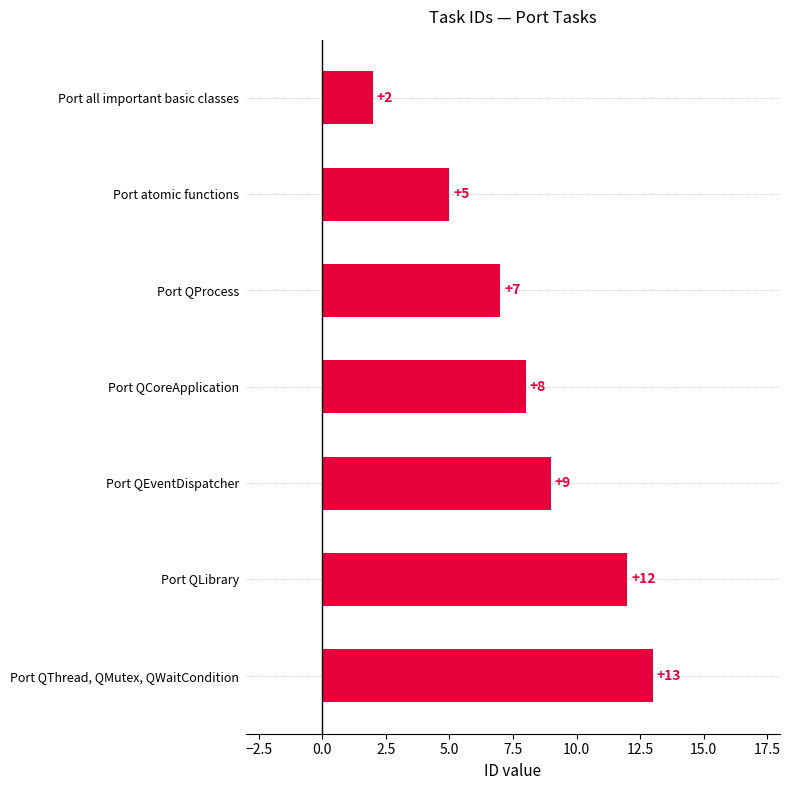

What is the average value?

8